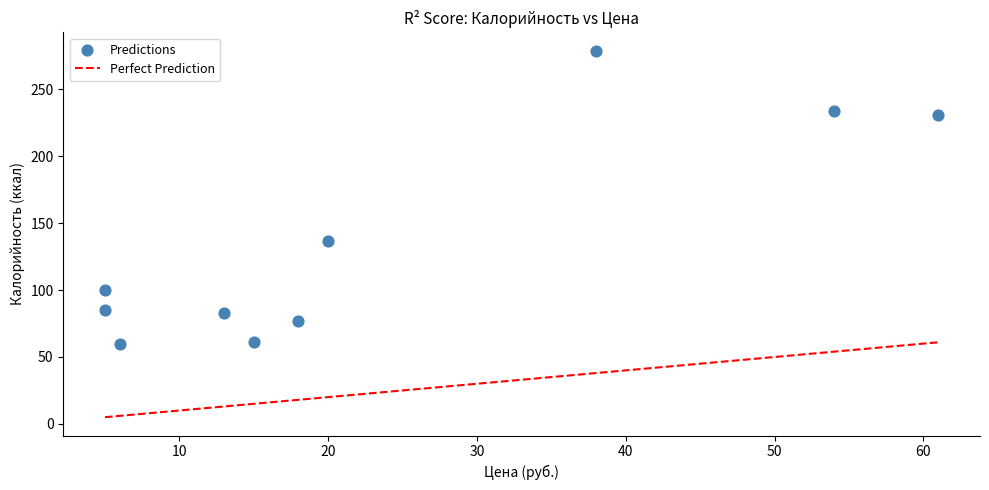

What Y value in the scatter plot is closest to 169?

137.0